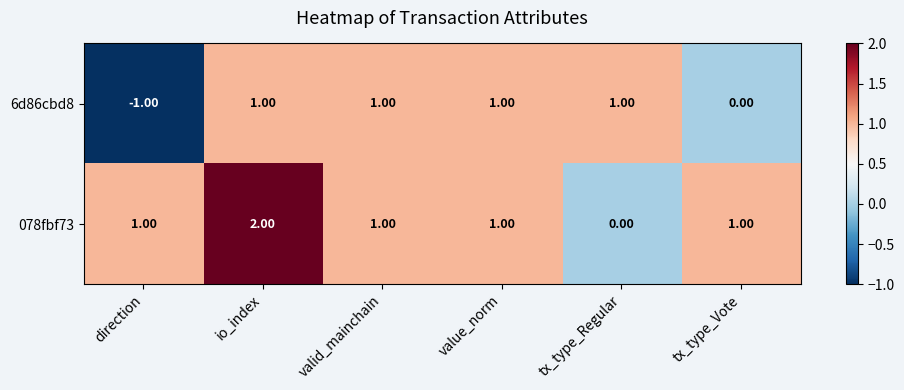

At which category is the sum across all series the highest?

io_index